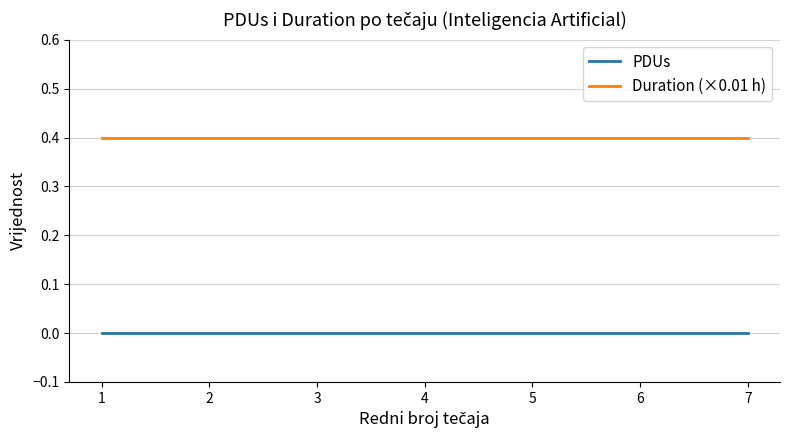

True or false: PDUs and Duration (×0.01 h) cross at least once.

False